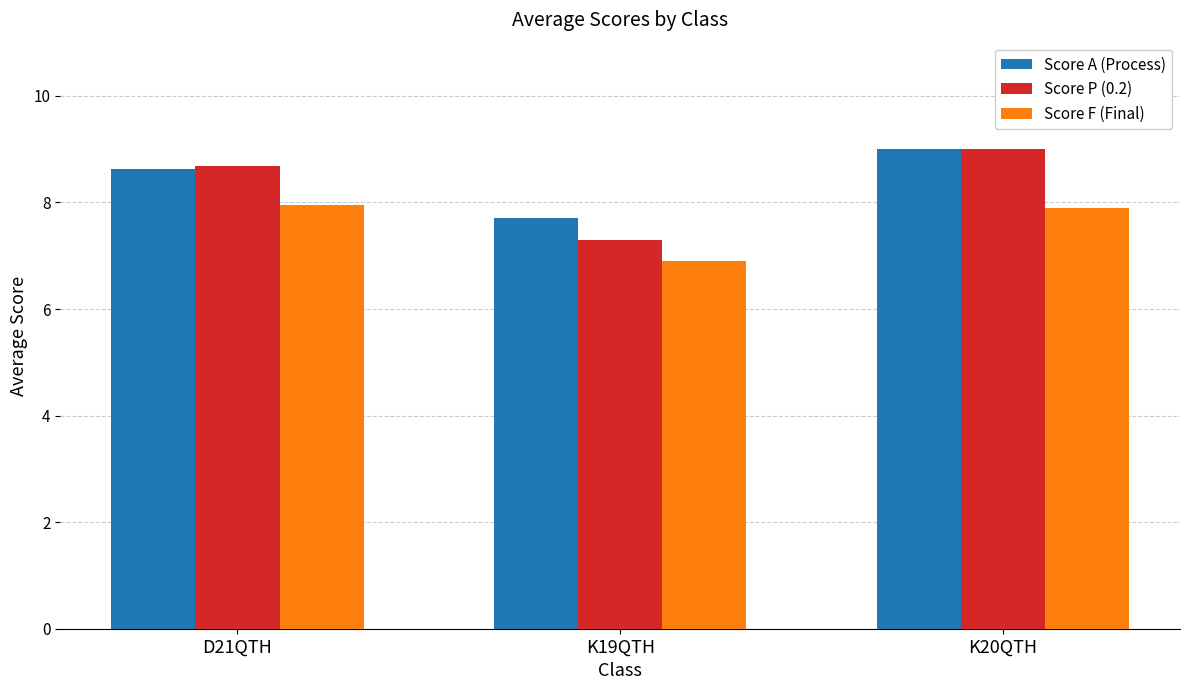

Where does the Score A (Process) series first go above 8?

D21QTH